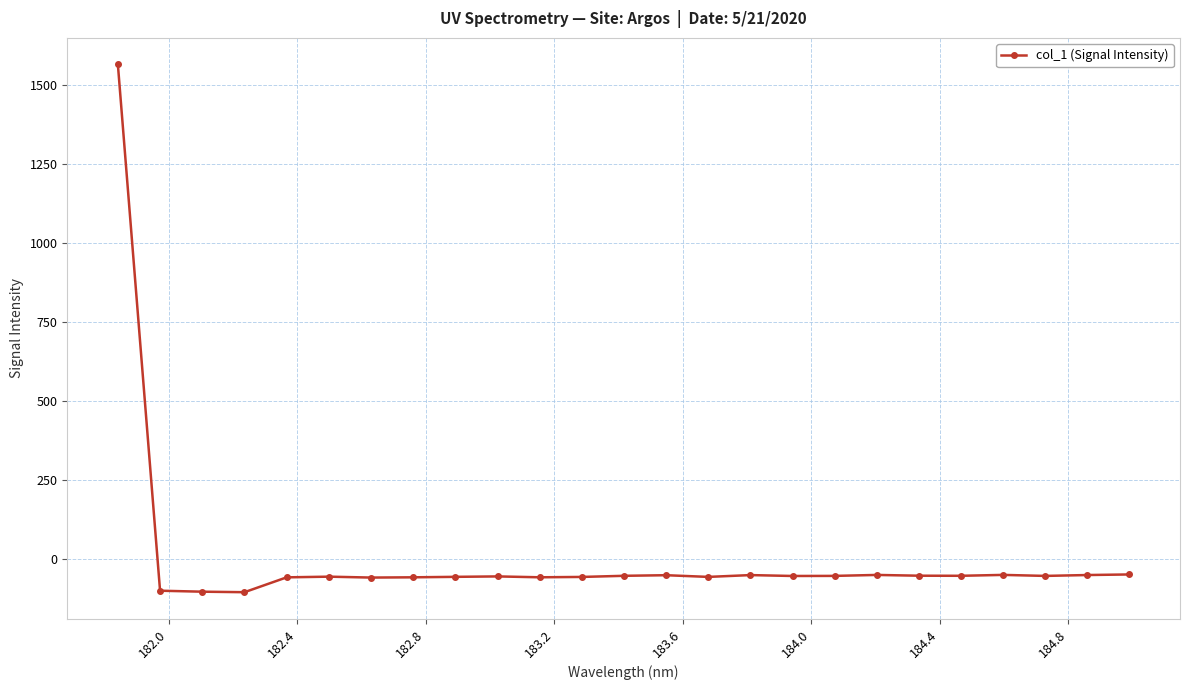

What is the smallest value displayed?

-105.8